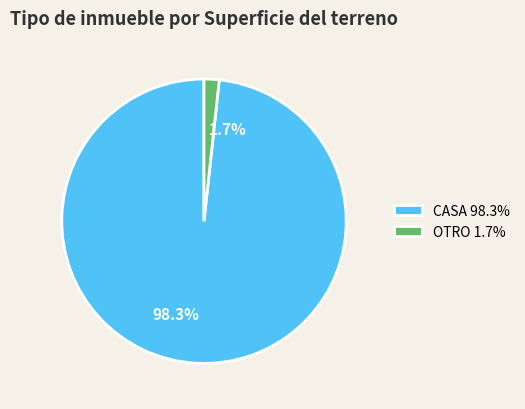

Which category has the biggest portion of the pie?

CASA